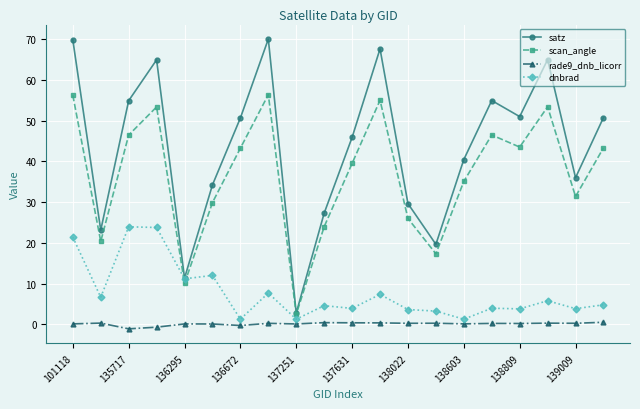

True or false: rade9_dnb_licorr has more than 0 interior local peaks.

True